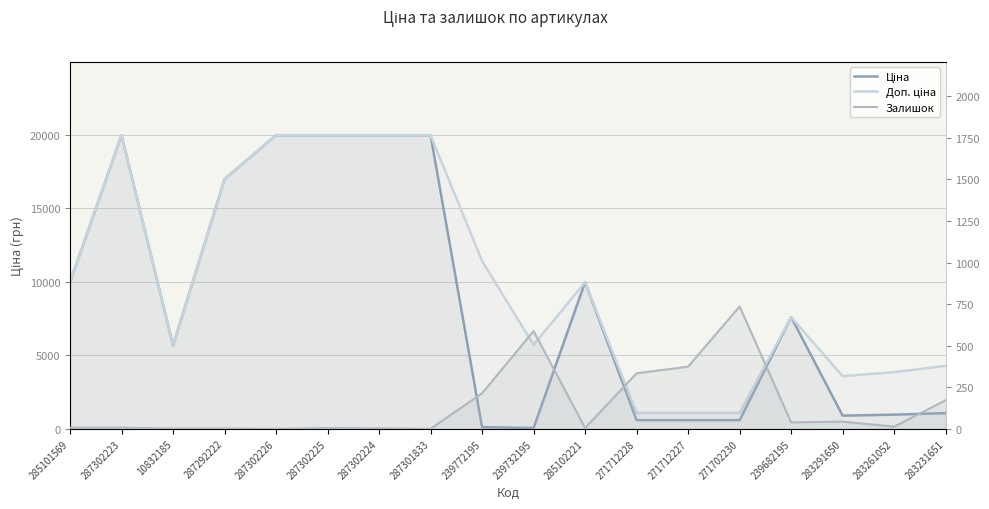

Reading left to right, transcribe all the data shown in this chart.

Ціна: 285101569=9975.0	287302223=19964.2	10832185=5673.8	287292222=16976.3	287302226=19964.2	287302225=19964.2	287302224=19964.2	287301833=19964.2	239772195=114.1	239732195=57.0	285102221=9975.0	271712228=589.9	271712227=589.9	271702230=589.9	239682195=7596.5	283291650=895.9	283261052=963.5	283231651=1069.8
Доп. ціна: 285101569=9975.0	287302223=19964.2	10832185=5673.8	287292222=16976.3	287302226=19964.2	287302225=19964.2	287302224=19964.2	287301833=19964.2	239772195=11410.0	239732195=5705.0	285102221=9975.0	271712228=1081.7	271712227=1081.7	271702230=1081.7	239682195=7596.5	283291650=3583.6	283261052=3854.0	283231651=4279.1
Залишок: 285101569=7.0	287302223=7.0	10832185=2.0	287292222=2.0	287302226=0.0	287302225=5.0	287302224=3.0	287301833=0.0	239772195=214.0	239732195=588.0	285102221=5.0	271712228=334.0	271712227=374.0	271702230=736.0	239682195=39.0	283291650=43.0	283261052=13.0	283231651=172.0